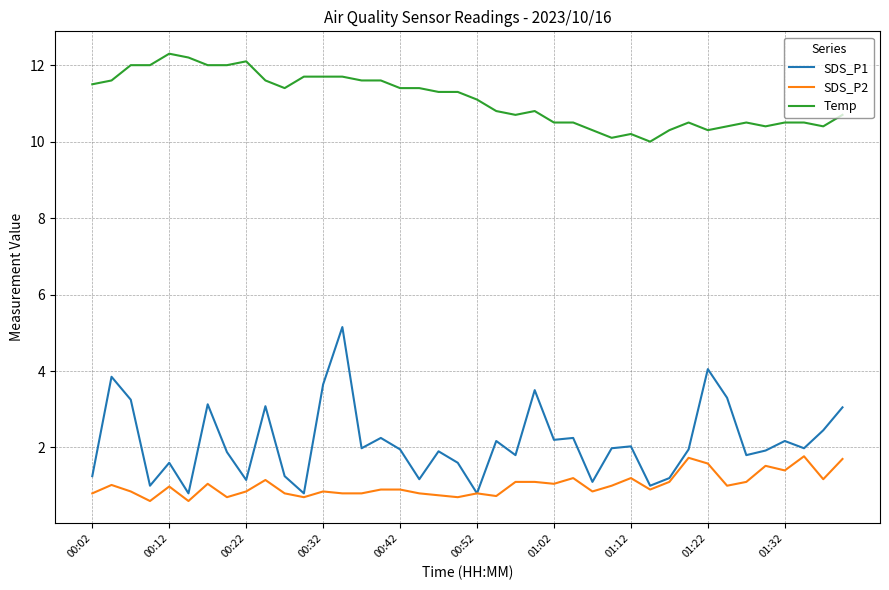

What is the minimum value shown in the chart?

0.6